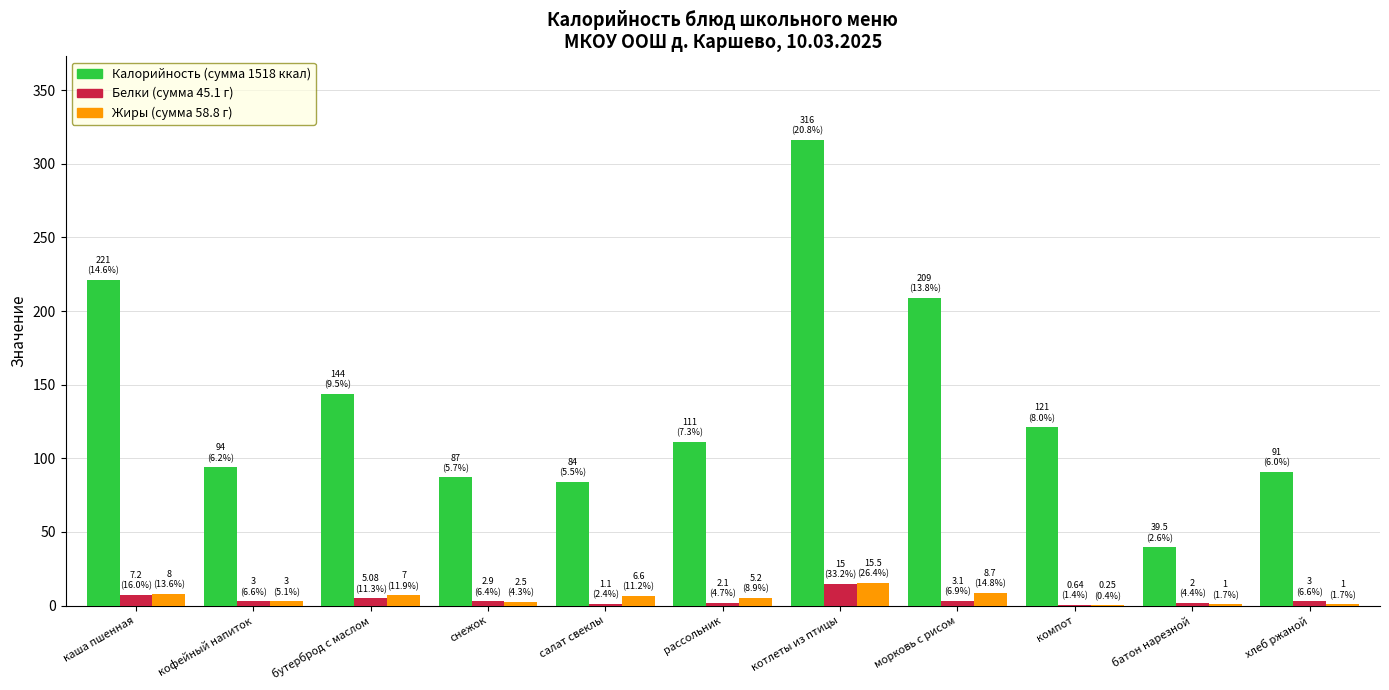

What is the total value across all series at котлеты из птицы?

346.5